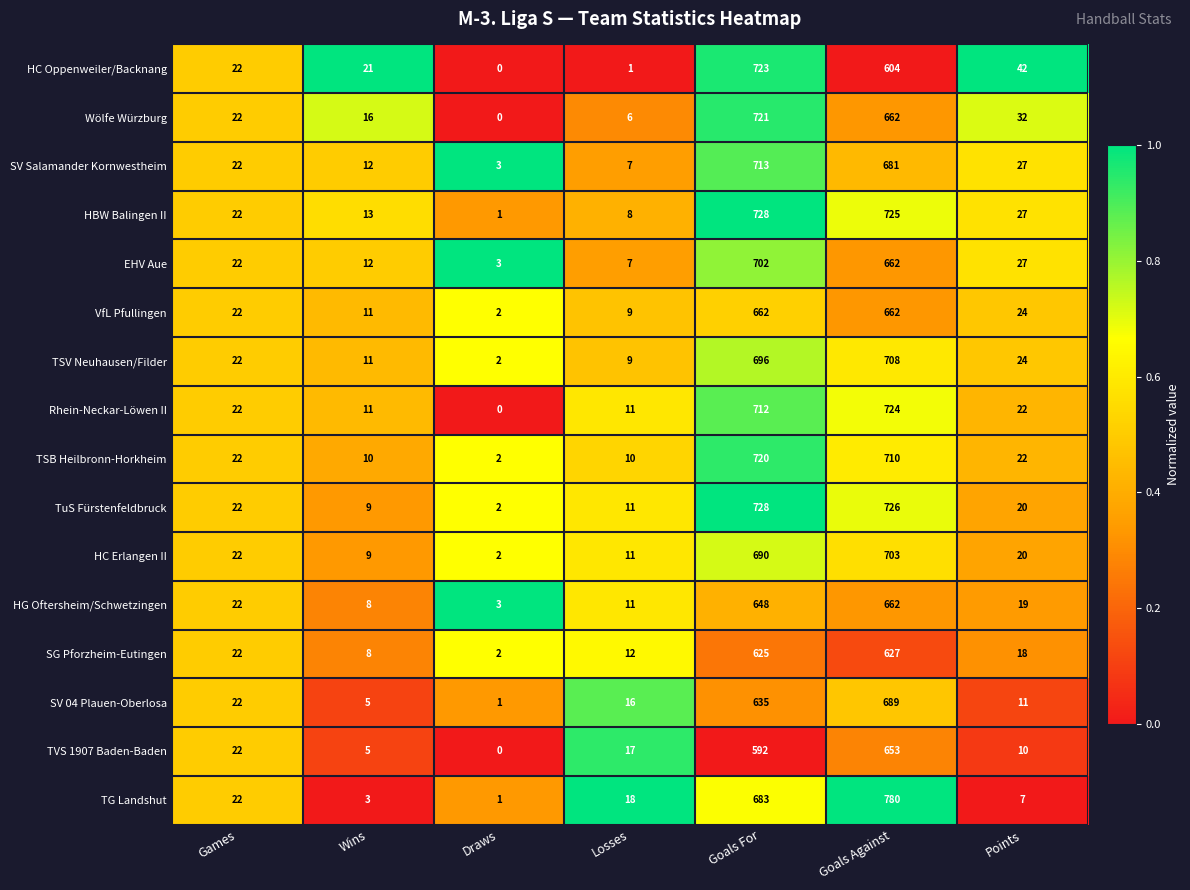

What is the spread (max minus min) of values at Wins?

18